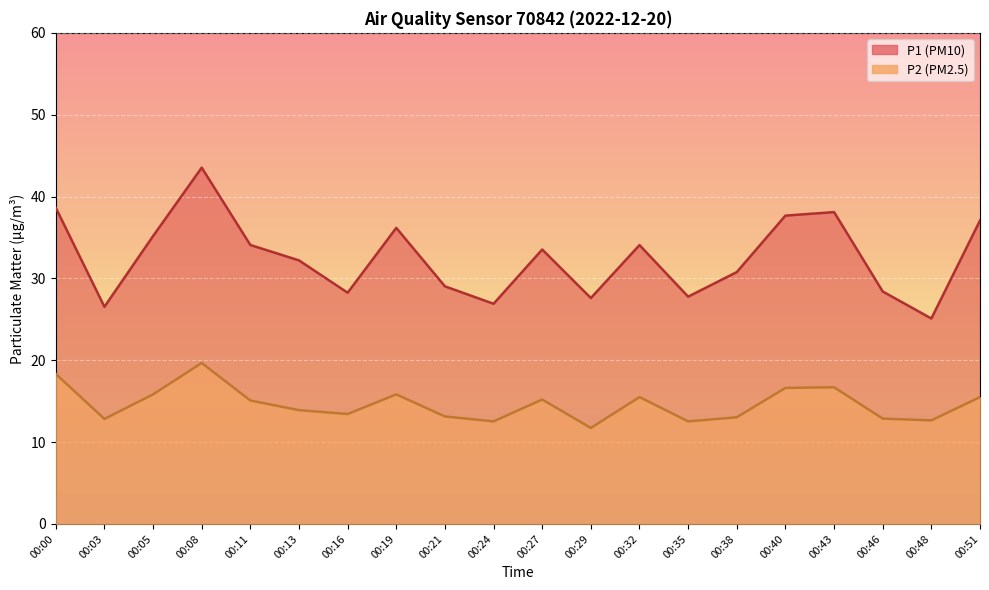

What is the value of the P1 point at the 16th from the left?

37.7